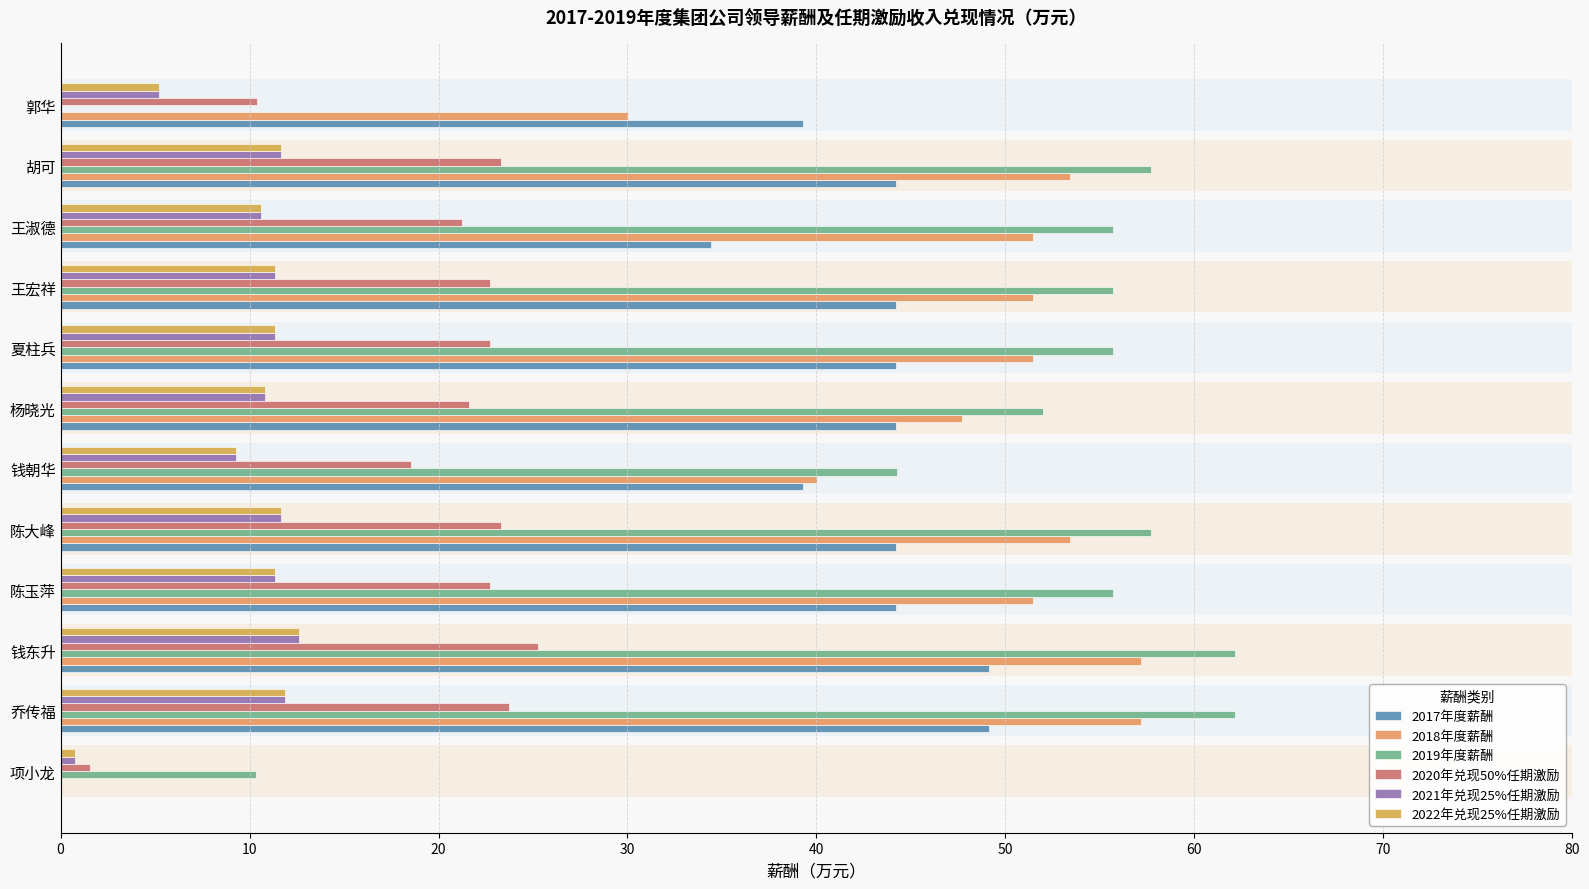

Is it true that 2017年度薪酬 equals 21.3 at 夏柱兵?

False